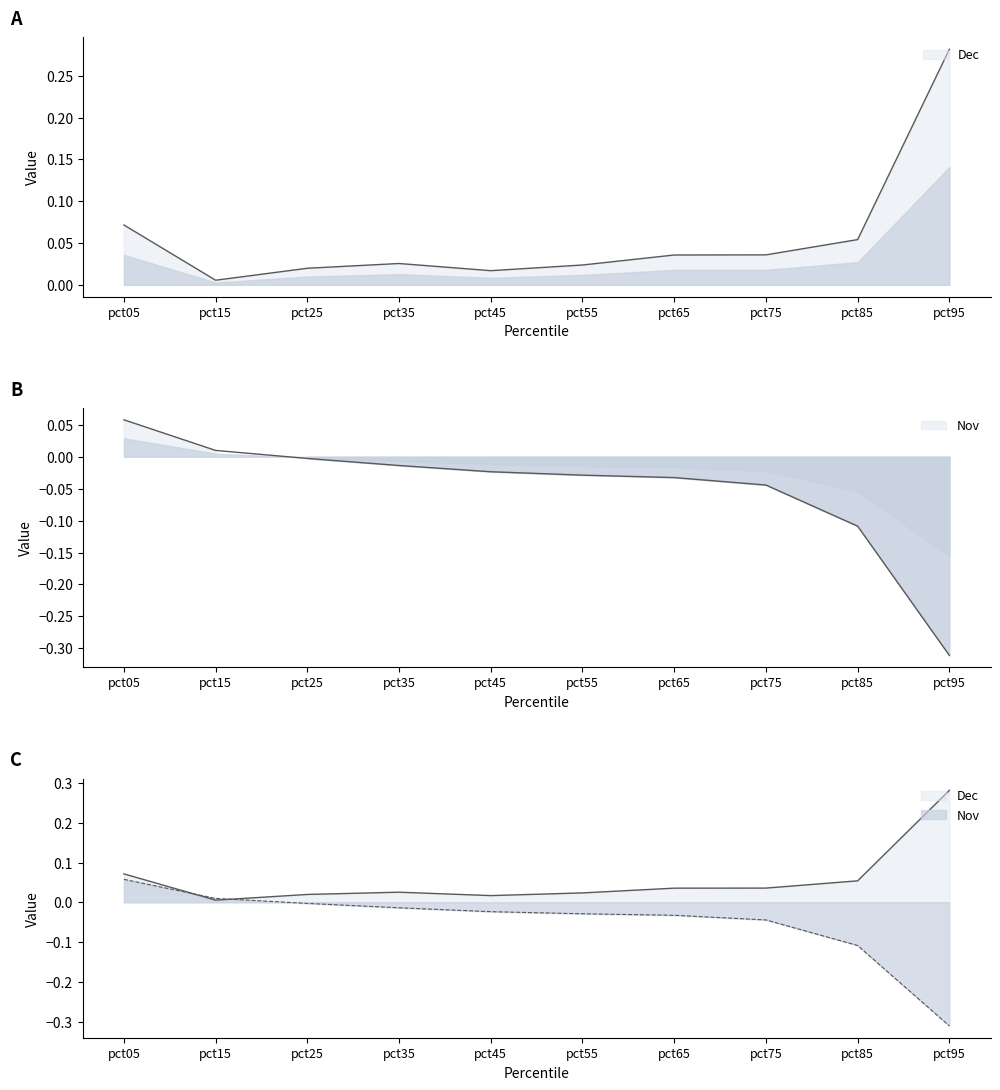

Reading left to right, extract all data points from this chart.

Nov: 0.1	0.0	-0.0	-0.0	-0.0	-0.0	-0.0	-0.0	-0.1	-0.3
Dec: 0.1	0.0	0.0	0.0	0.0	0.0	0.0	0.0	0.1	0.3